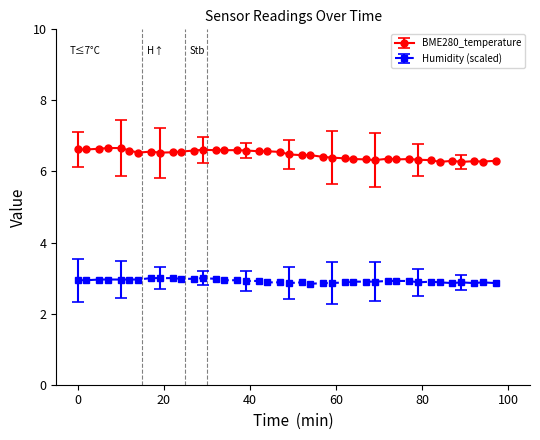

Which series has the largest total across all categories?

BME280_temperature